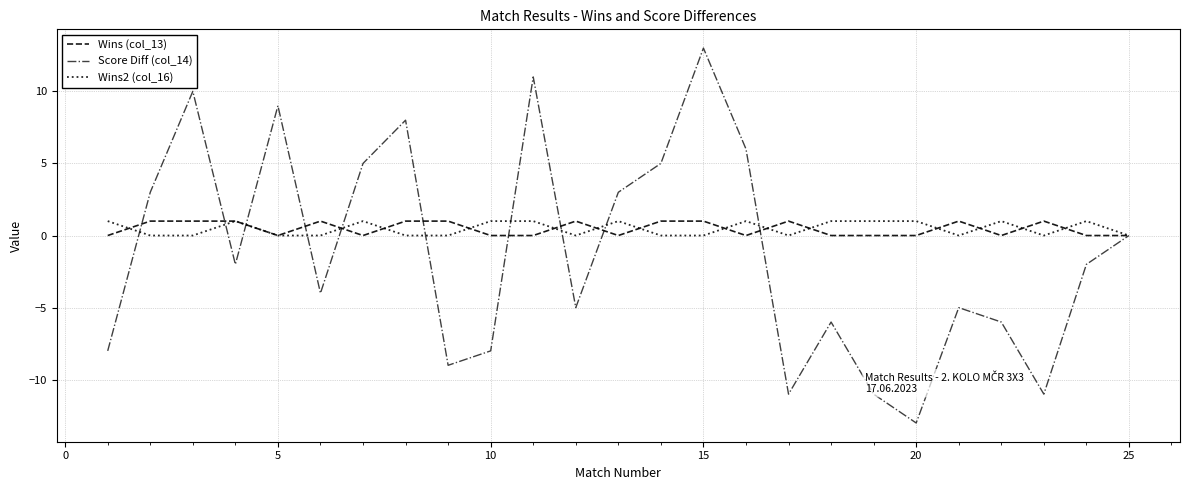

Which series has the largest range (max minus min)?

Score Diff (col_14)